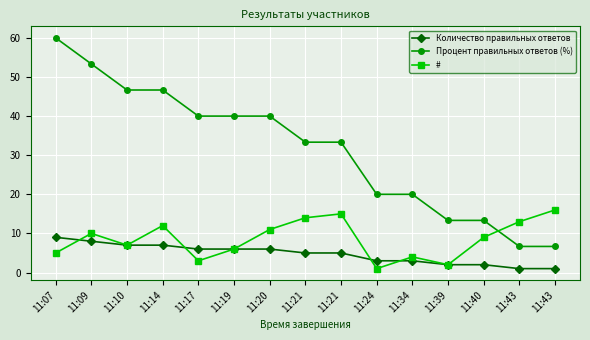

What is the approximate value of Количество правильных ответов at 11:21?

5.0